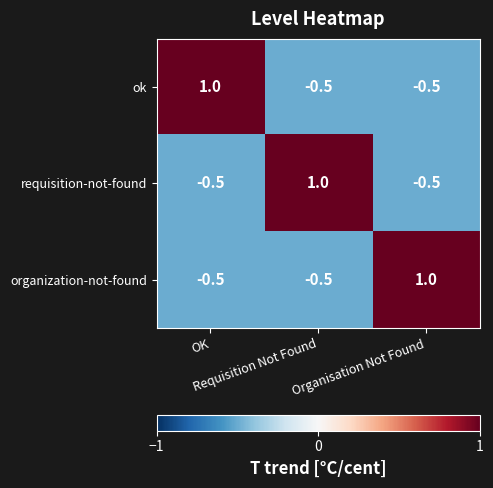

Count the number of categories in the chart.

3